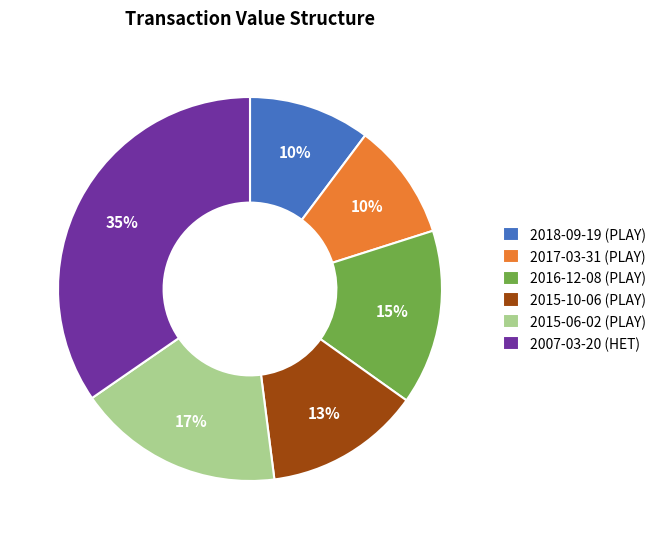

How many slices are in this pie chart?

6